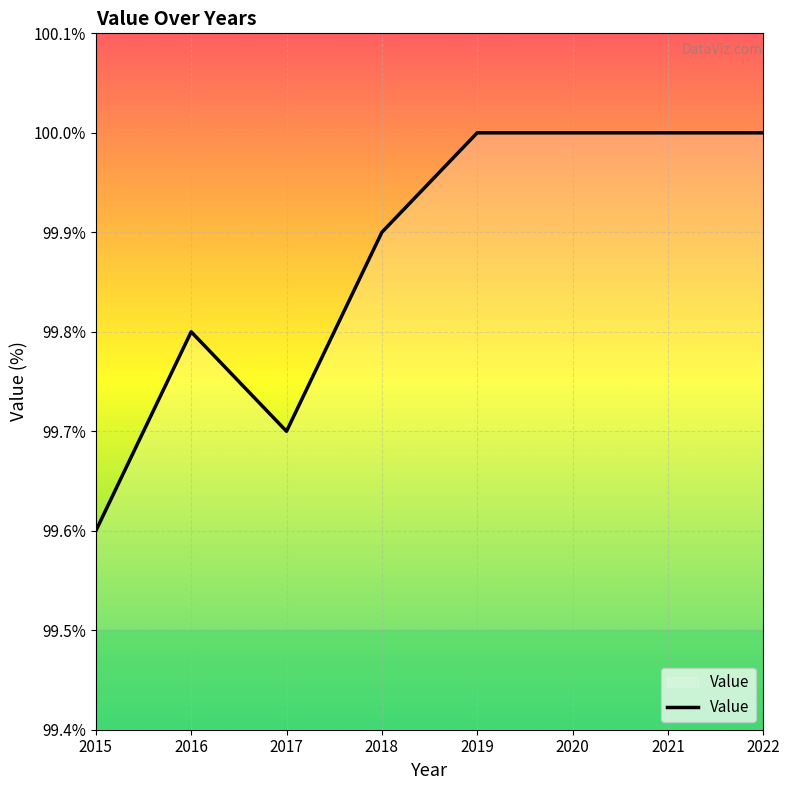

How many categories are shown in the chart?

8